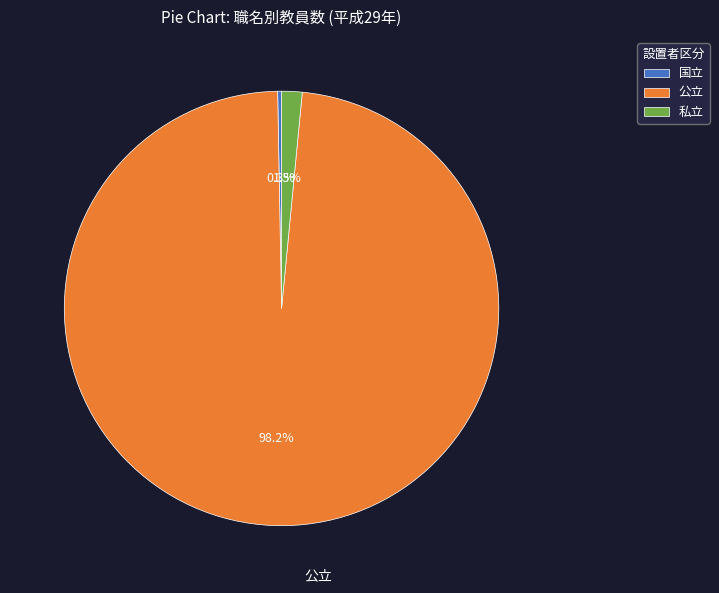

How many slices are in this pie chart?

3